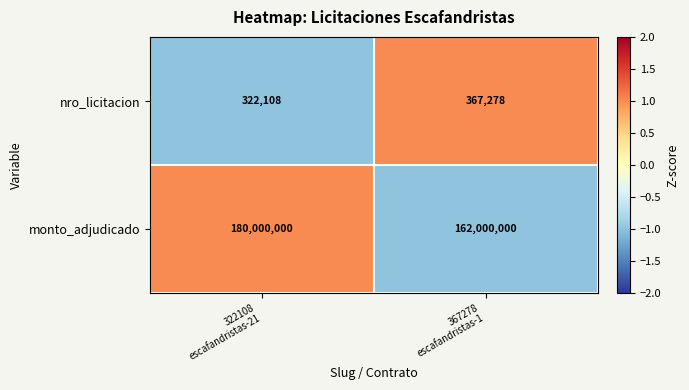

At 367278
escafandristas-1, list the series in order from smallest to largest.

nro_licitacion, monto_adjudicado